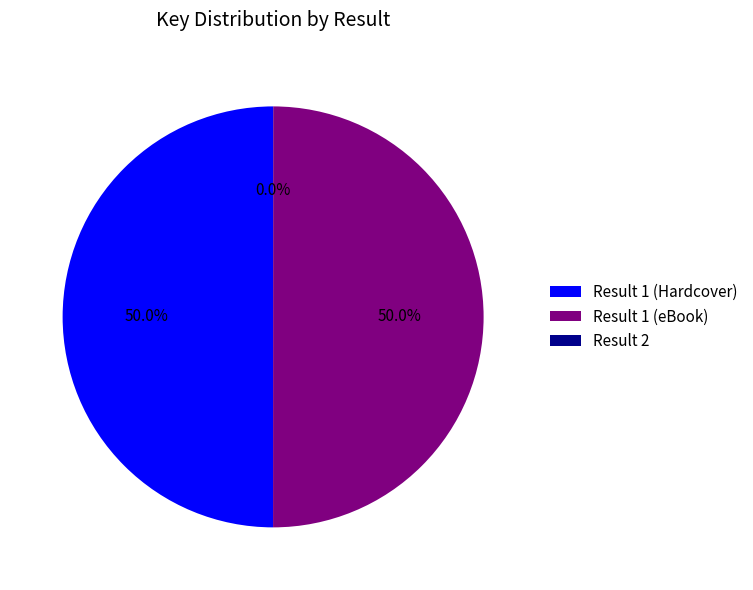

What is the ratio of the value at Result 1 (eBook) to the value at Result 1 (Hardcover)?

1.0